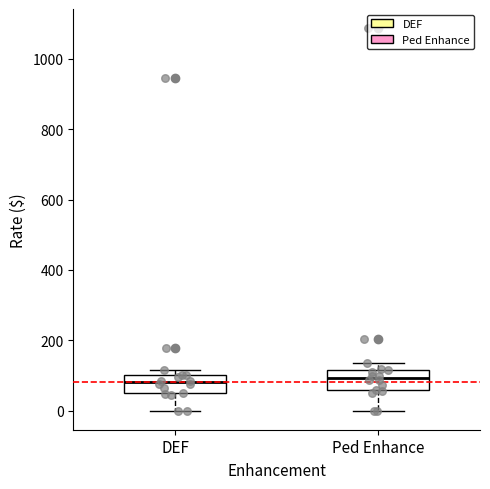

Reading left to right, read every box against the y-axis: the position of its median line, the range the box covers, and the ends of its whiskers. The values are not printed on the chart, so give them approximately, as read against the axis.

DEF: median 80, box 60 to 100, whiskers 0 to 120
Ped Enhance: median 100, box 60 to 120, whiskers 0 to 140